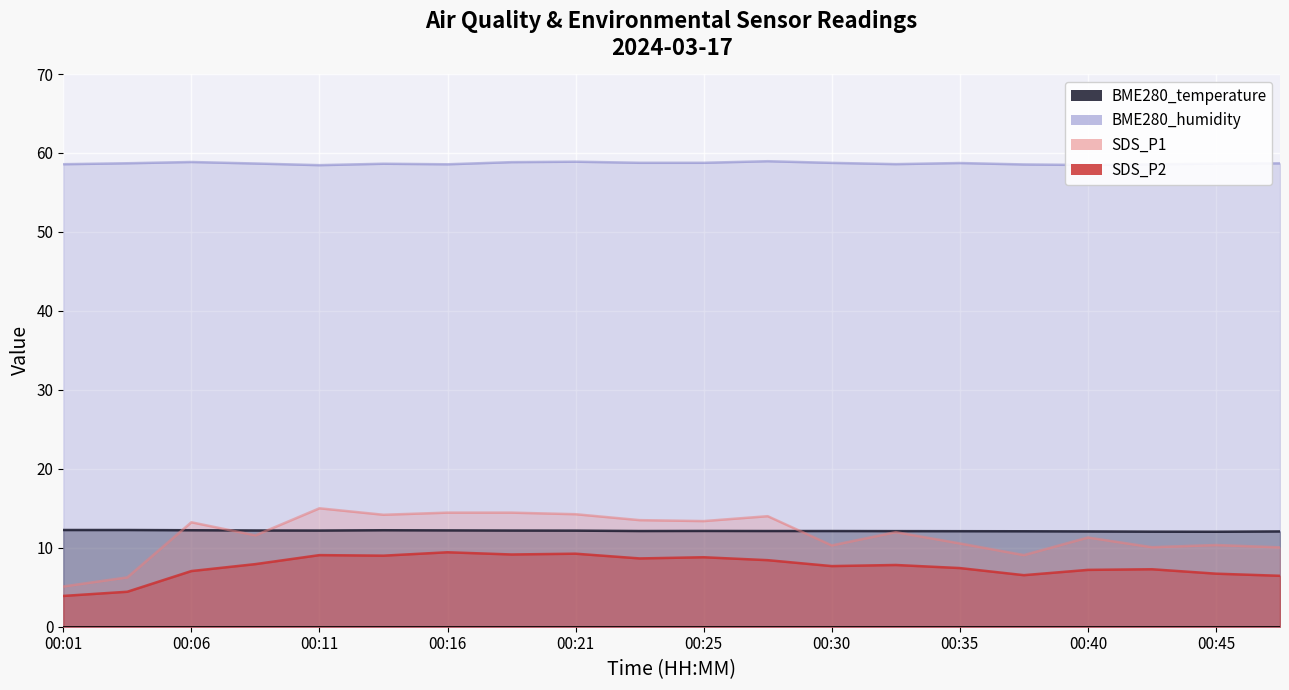

True or false: BME280_temperature and SDS_P2 cross at least once.

False